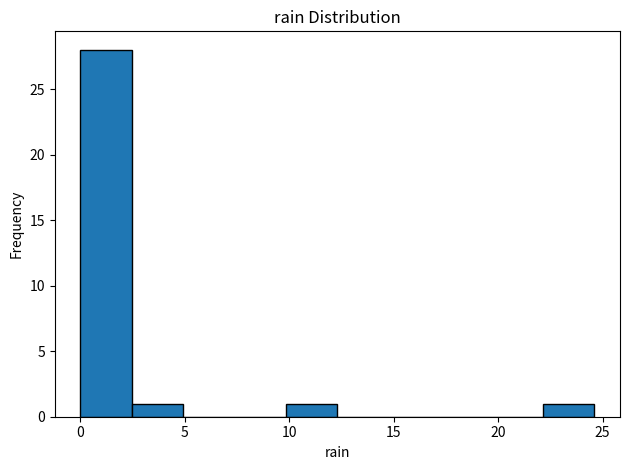

Which range on the x-axis has the tallest bar?

0.0 to 2.5